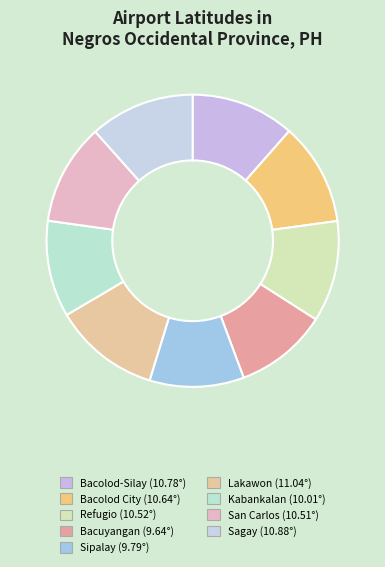

How many segments does this pie chart have?

9